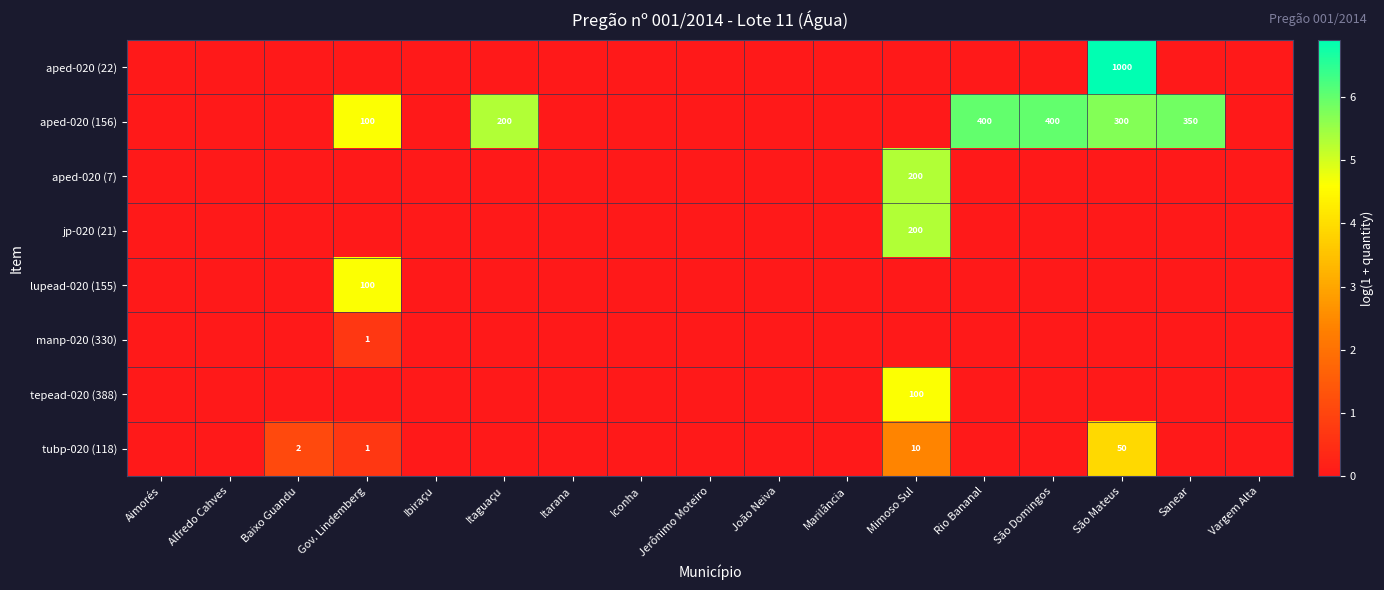

Between Aimorés and Itaguaçu, which series saw the biggest shift?

aped-020 (156)